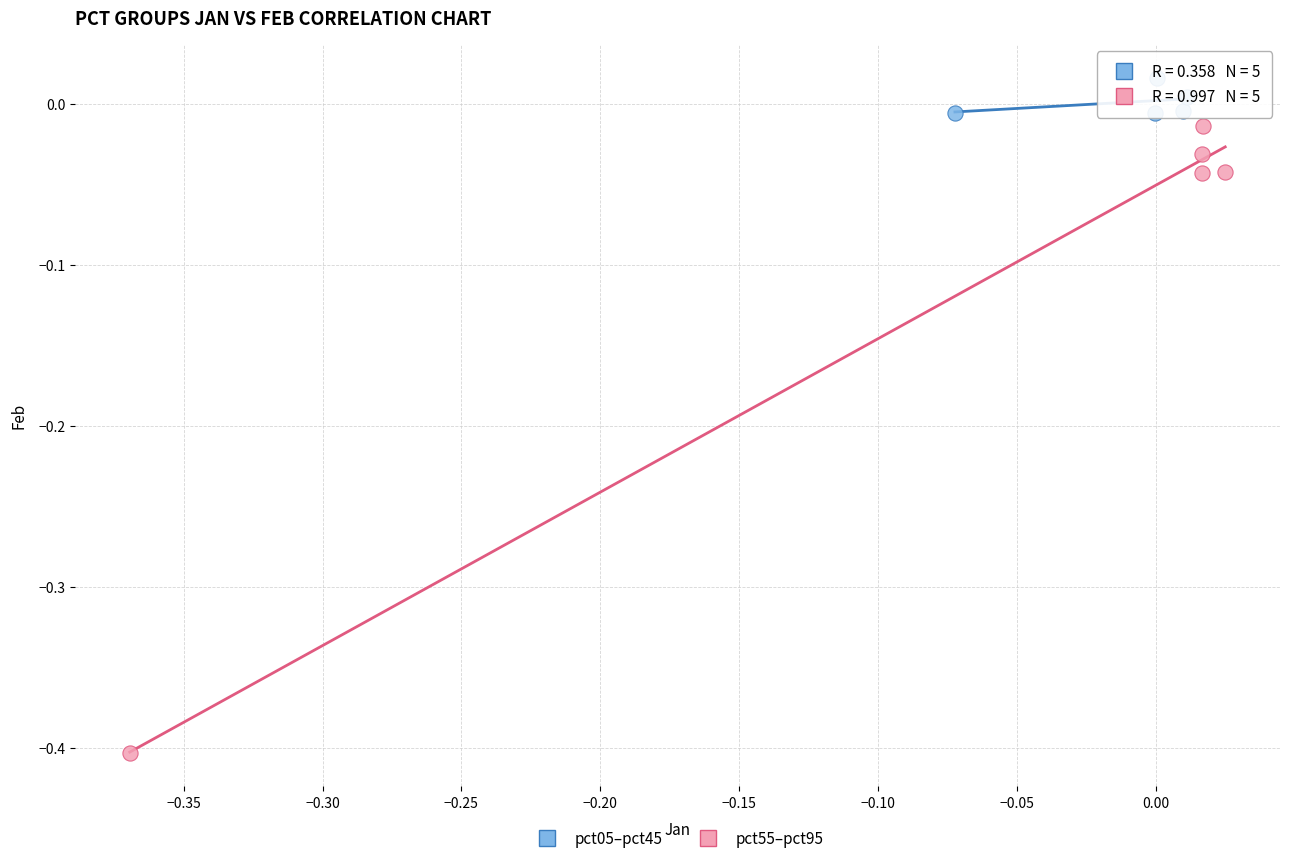

Which series has the widest spread of Y values?

pct55–pct95